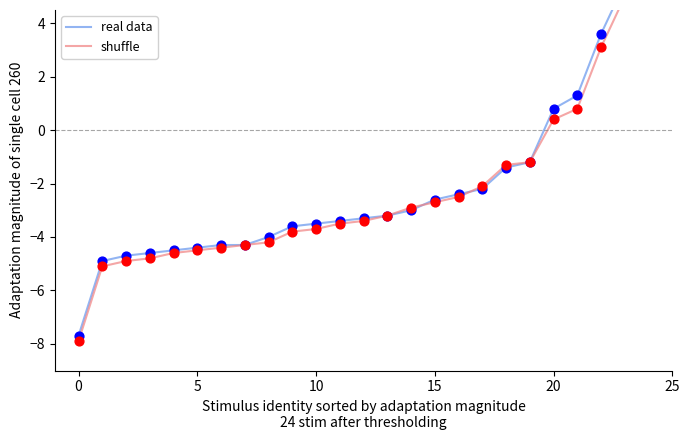

Which series contains the lowest Y value?

shuffle